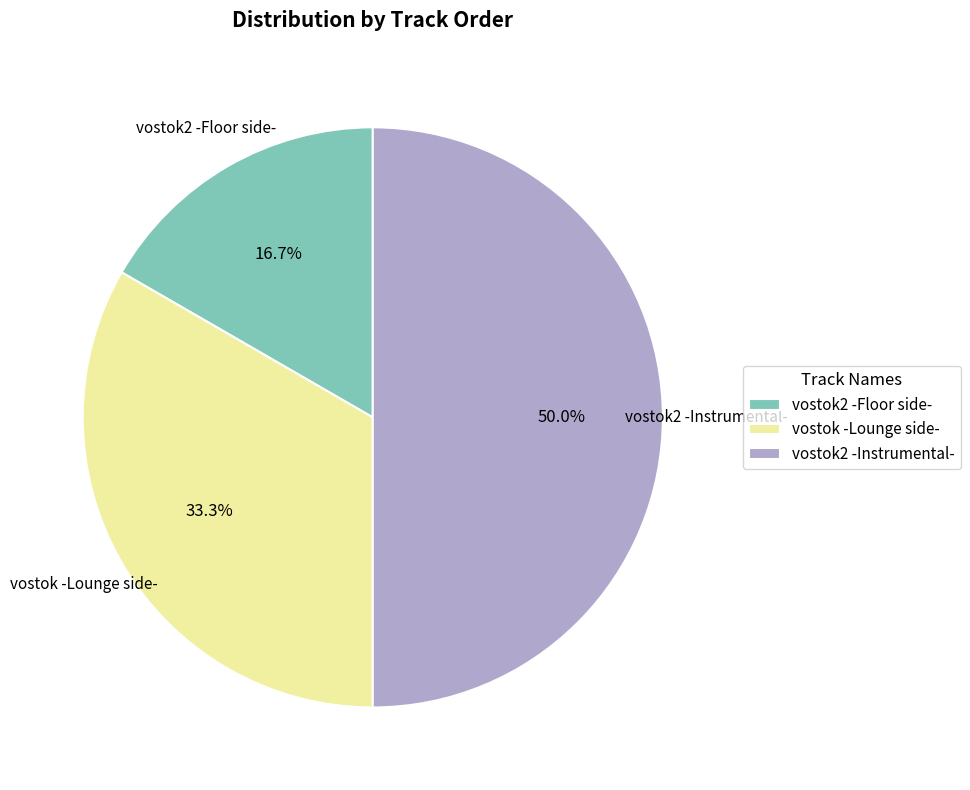

What is the ratio of the value at vostok2 -Floor side- to the value at vostok -Lounge side-?

0.5